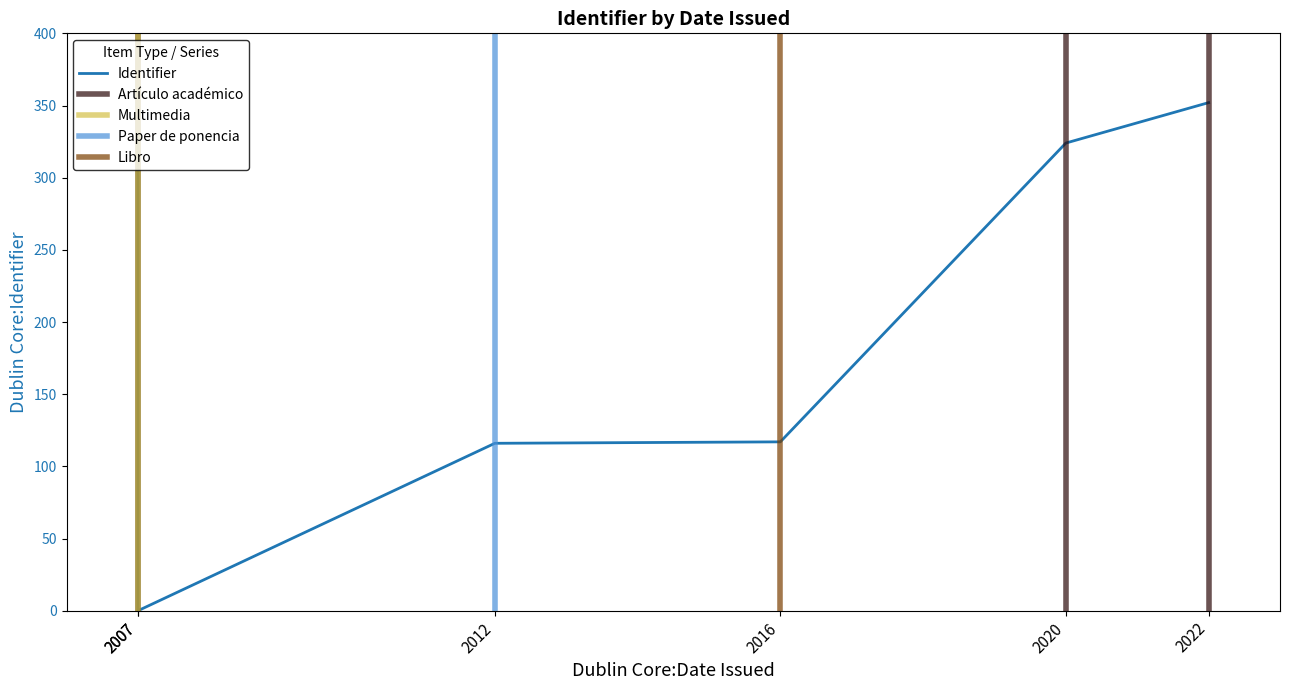

Which category has the lowest value across all series?

2007